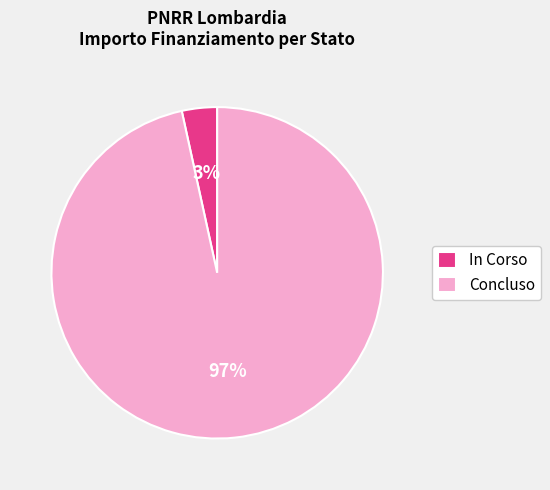

To the nearest percent, what percentage of the pie is In Corso?

3%